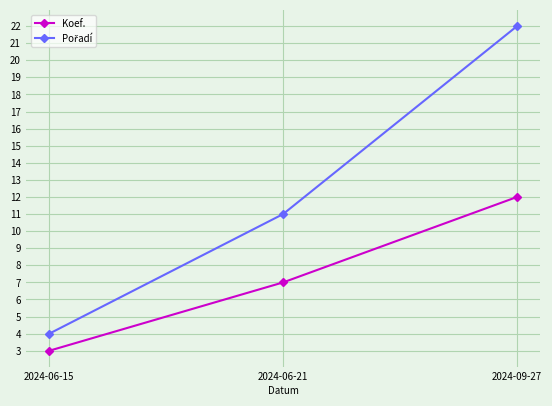

What position from the left is 2024-06-15?

1